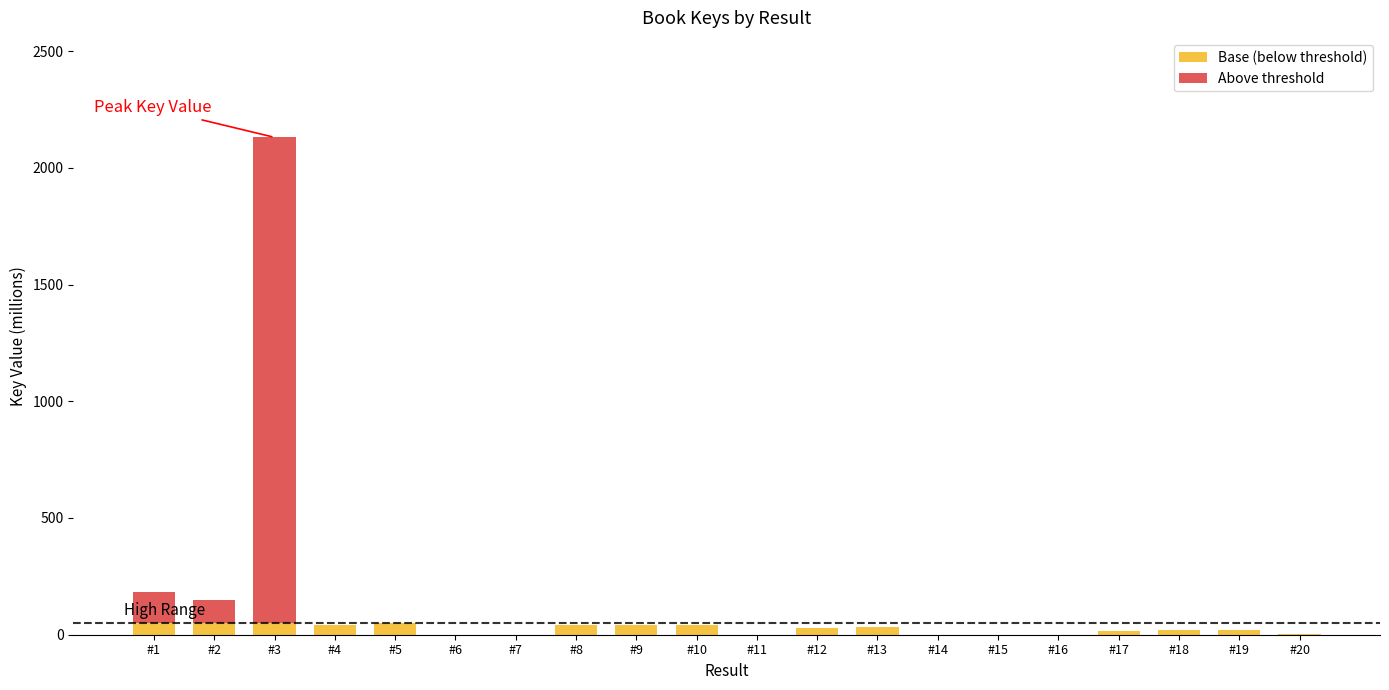

What are all the series names shown in the legend?

Base (below threshold), Above threshold